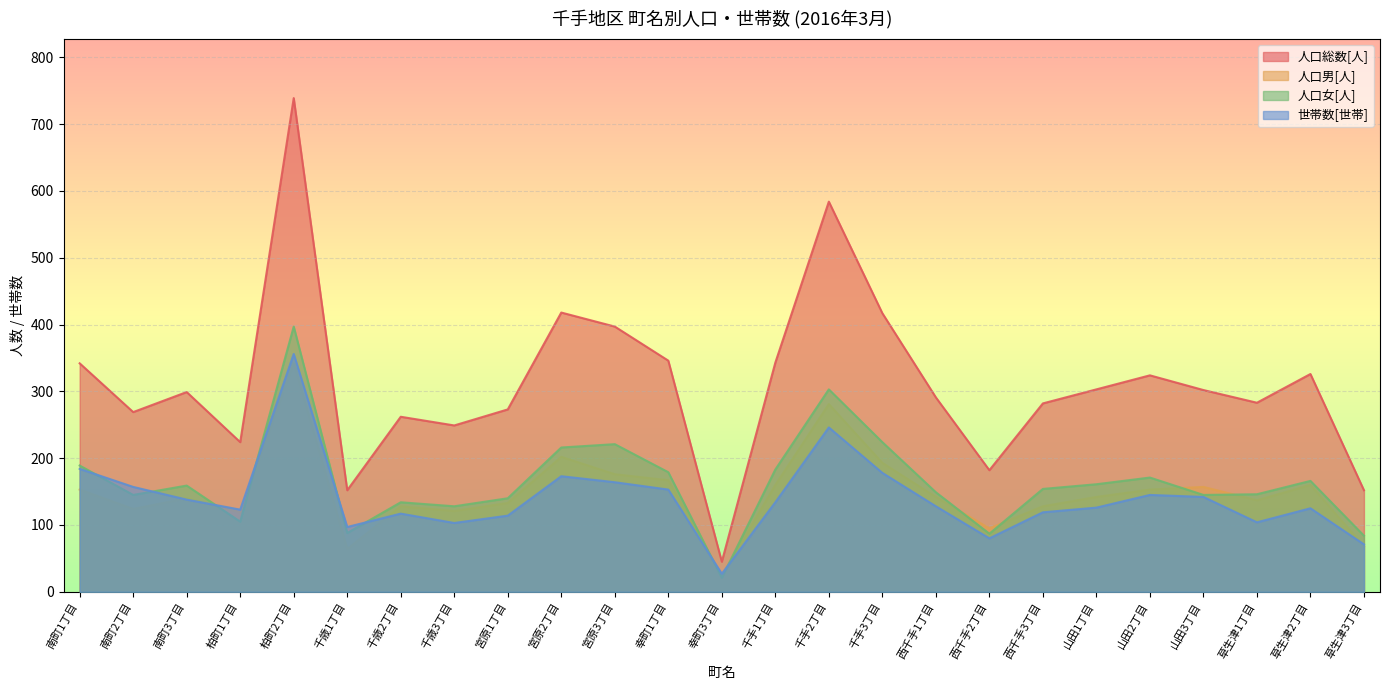

True or false: 人口男[人] and 世帯数[世帯] cross at least once.

True